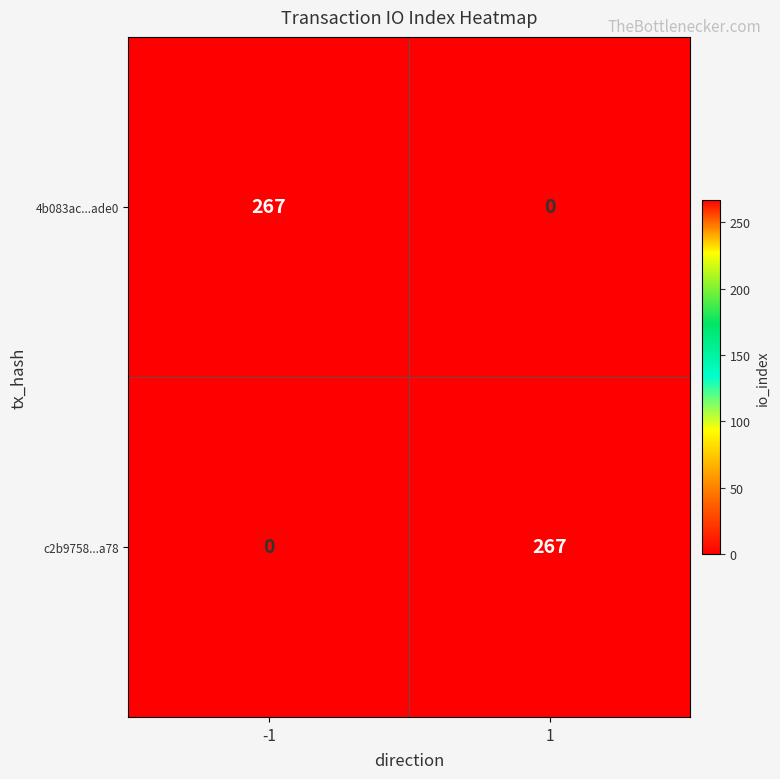

What is the spread (max minus min) of values at -1?

267